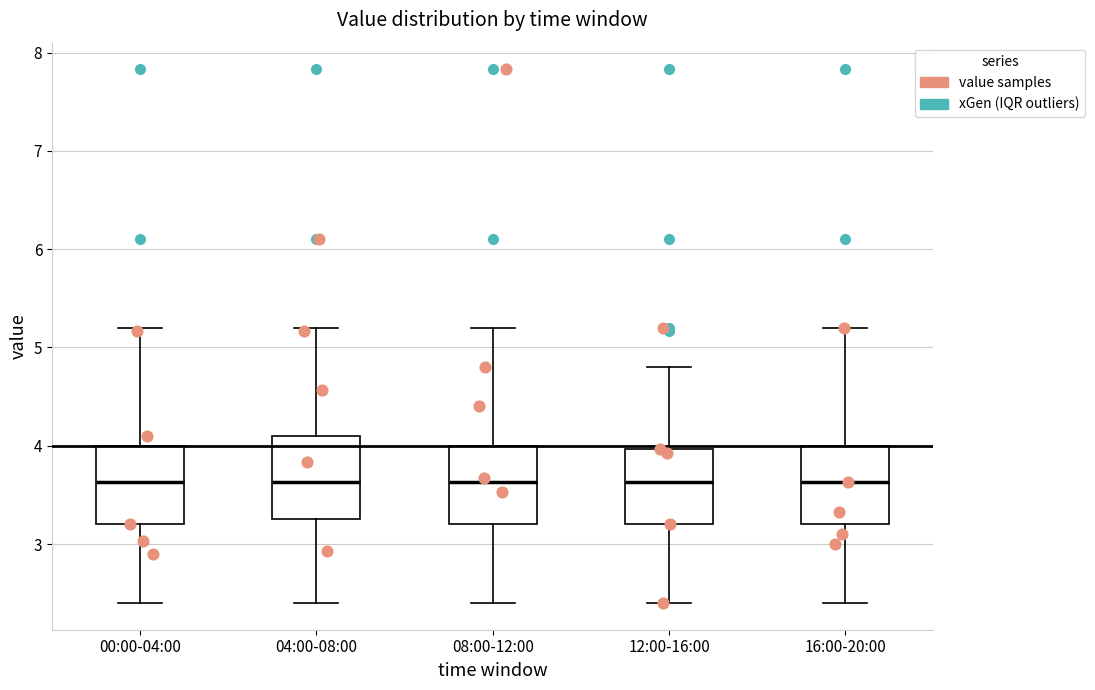

Reading left to right, read every box against the y-axis: the position of its median line, the range the box covers, and the ends of its whiskers. The values are not printed on the chart, so give them approximately, as read against the axis.

00:00-04:00: median 3.6, box 3.2 to 4.0, whiskers 2.4 to 5.2
04:00-08:00: median 3.6, box 3.3 to 4.1, whiskers 2.4 to 5.2
08:00-12:00: median 3.6, box 3.2 to 4.0, whiskers 2.4 to 5.2
12:00-16:00: median 3.6, box 3.2 to 4.0, whiskers 2.4 to 4.8
16:00-20:00: median 3.6, box 3.2 to 4.0, whiskers 2.4 to 5.2